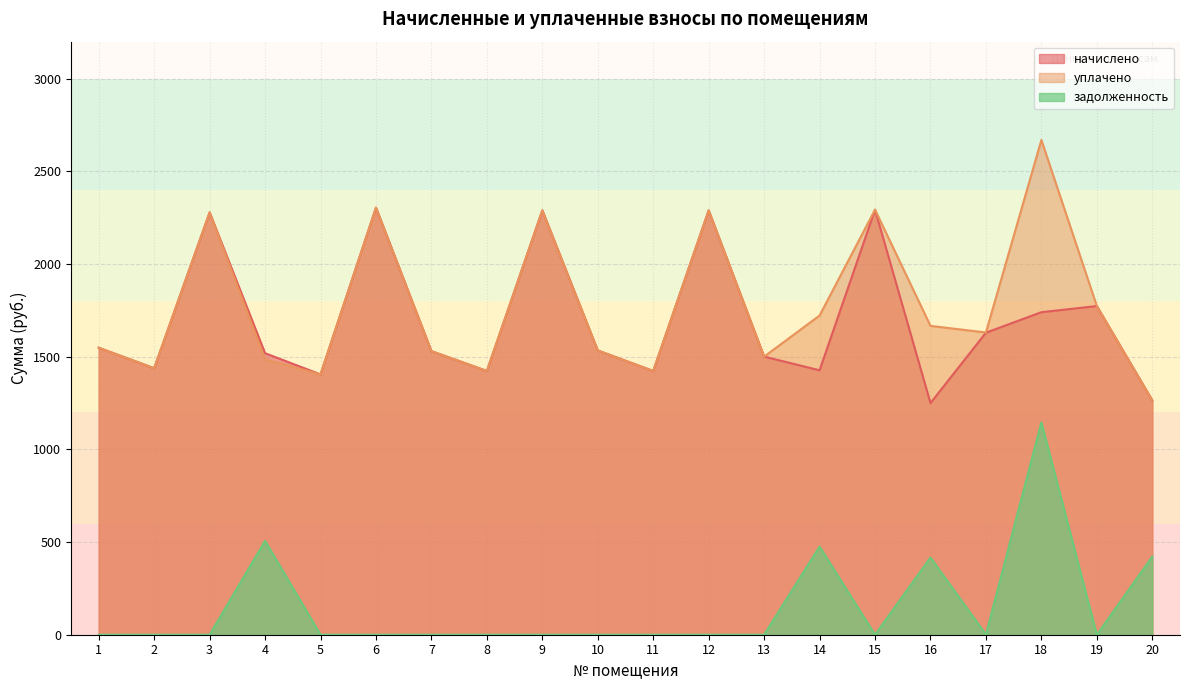

Which series has the widest spread of values?

уплачено